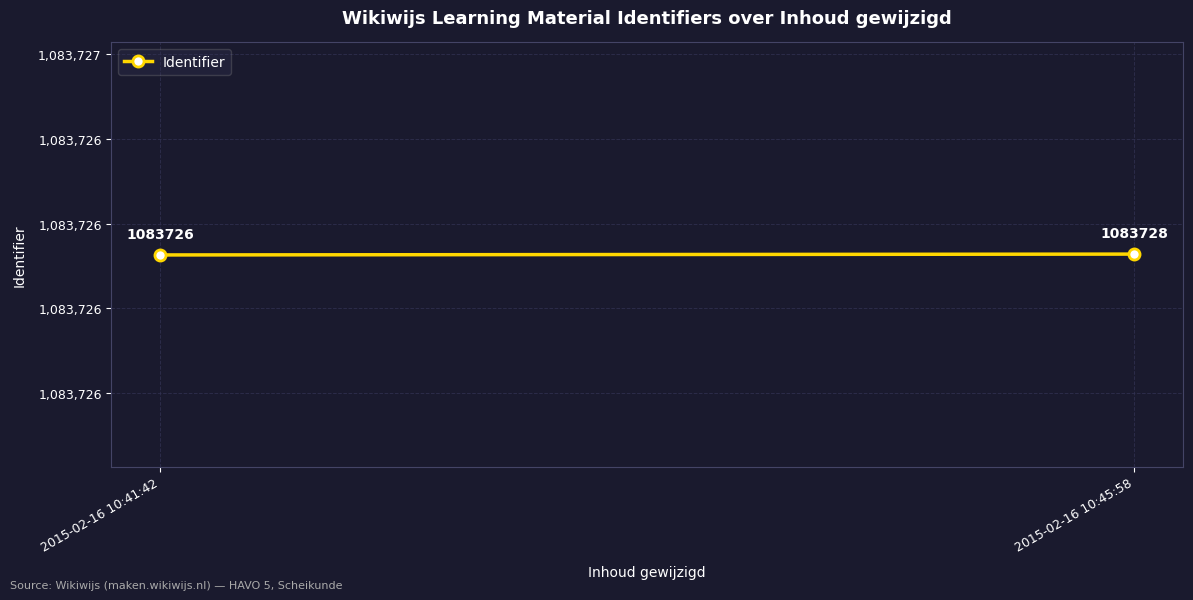

Is it true that the value at 2015-02-16 10:45:58 is 1916985?

False